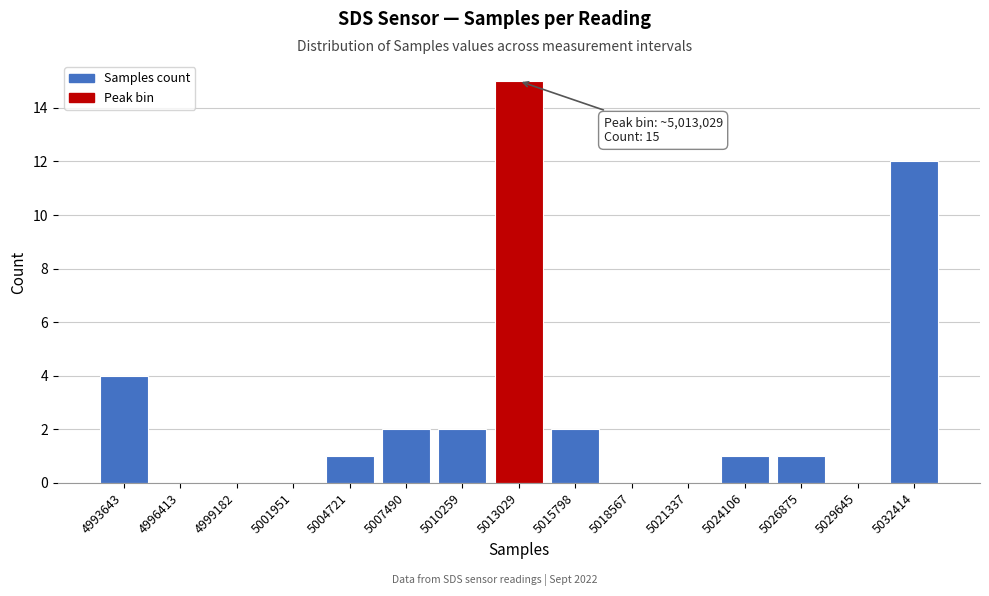

Reading left to right, transcribe all the data shown in this chart.

4993643=4	4996413=0	4999182=0	5001951=0	5004721=1	5007490=2	5010259=2	5013029=15	5015798=2	5018567=0	5021337=0	5024106=1	5026875=1	5029645=0	5032414=12